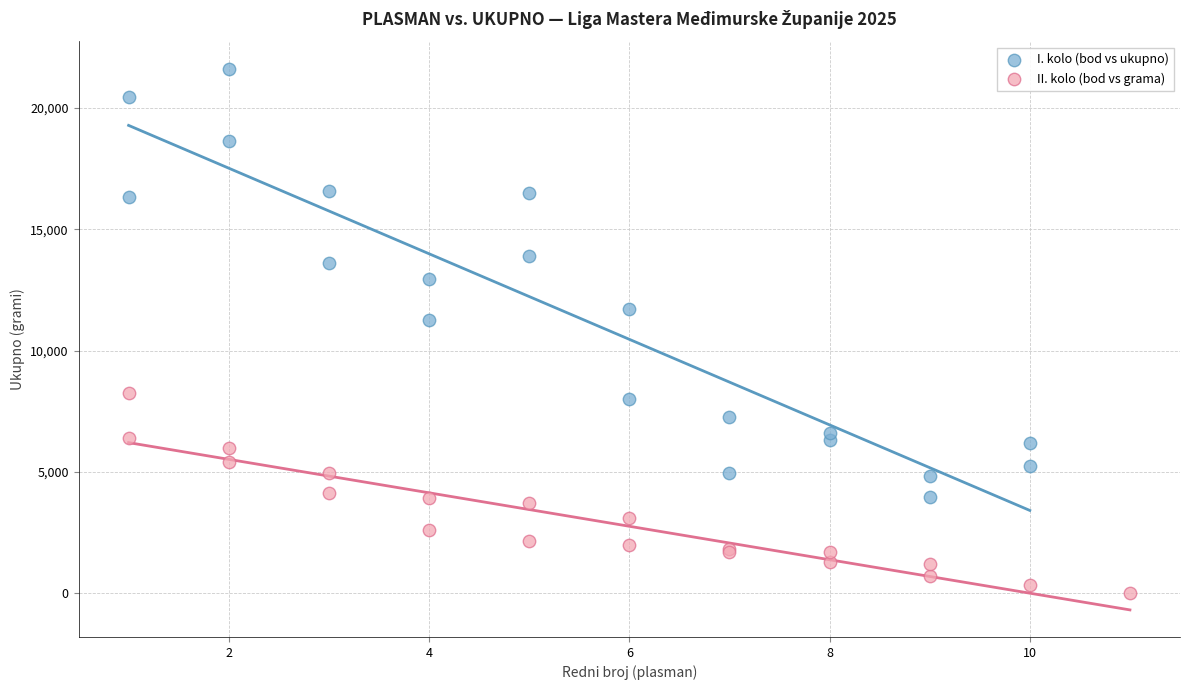

Which series reaches the minimum Y coordinate?

II. kolo (bod vs grama)